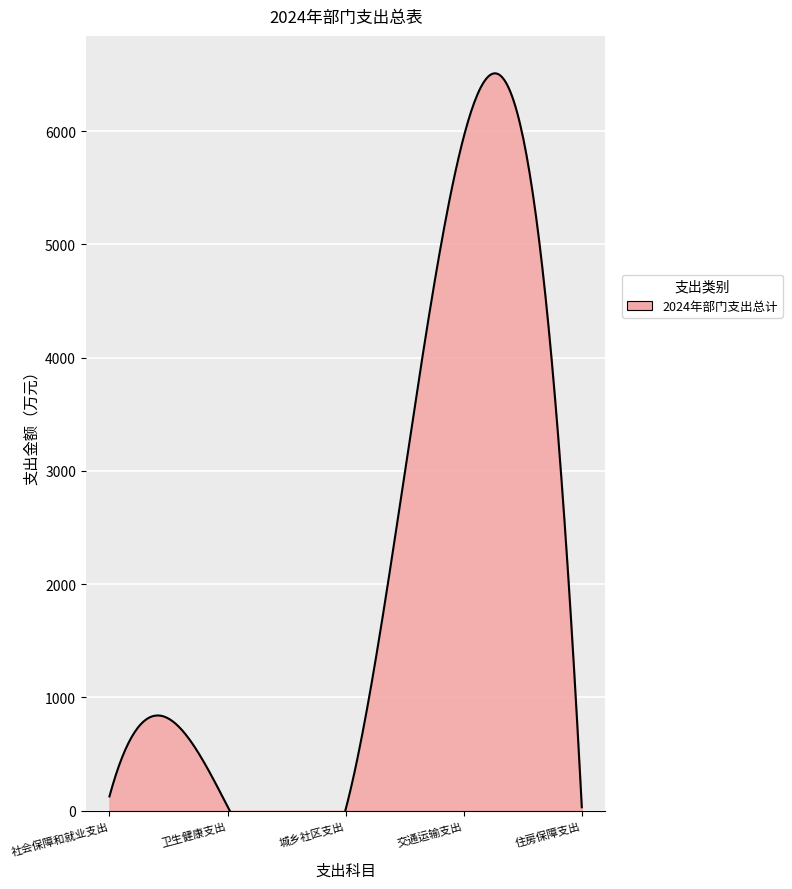

Reading left to right, transcribe all the data shown in this chart.

社会保障和就业支出=125.4	卫生健康支出=36.4	城乡社区支出=9.9	交通运输支出=5948.9	住房保障支出=29.6